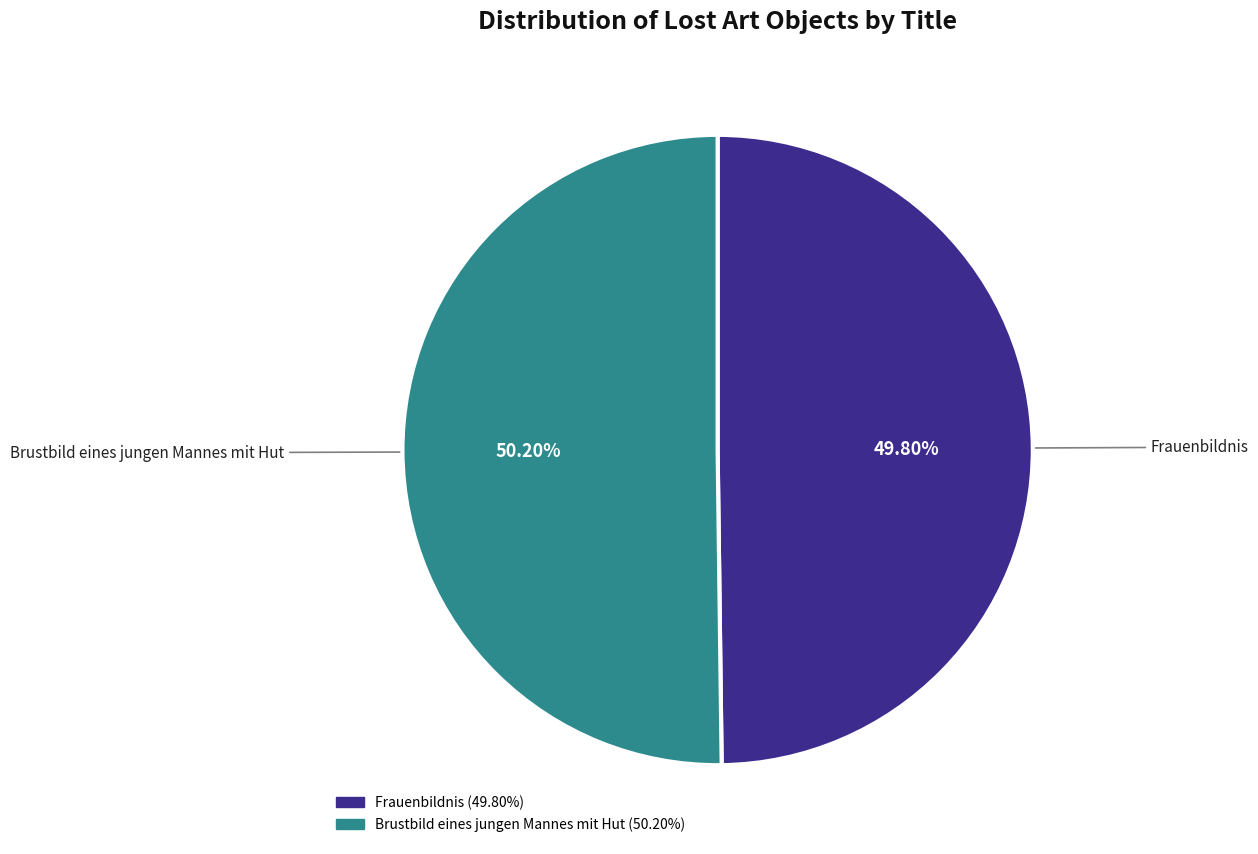

Does any single category account for the majority?

Yes